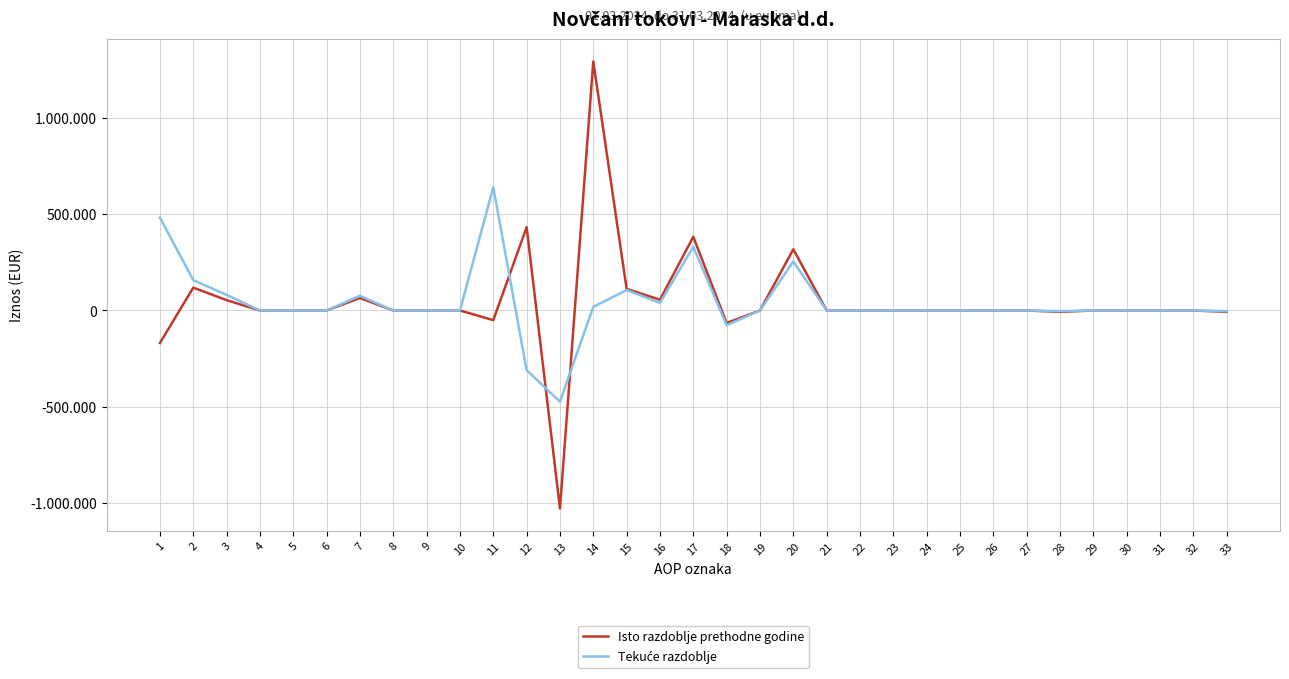

Between 2 and 29, which is larger?

2